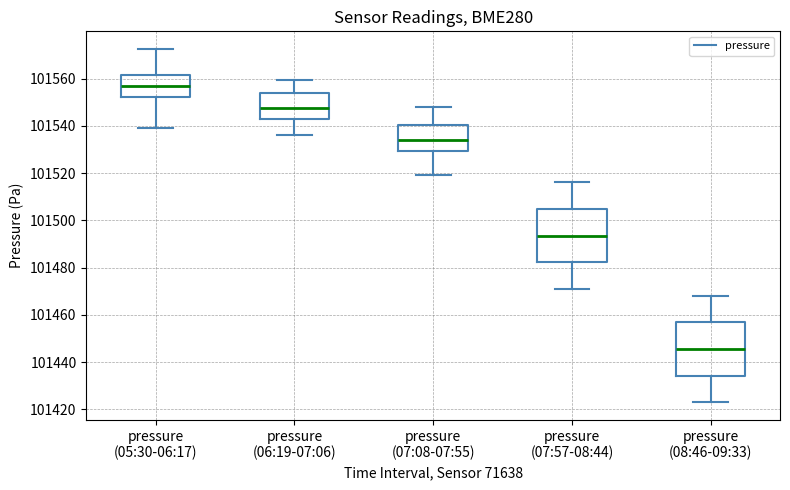

Which box's median line is the lowest?

pressure (08:46-09:33)